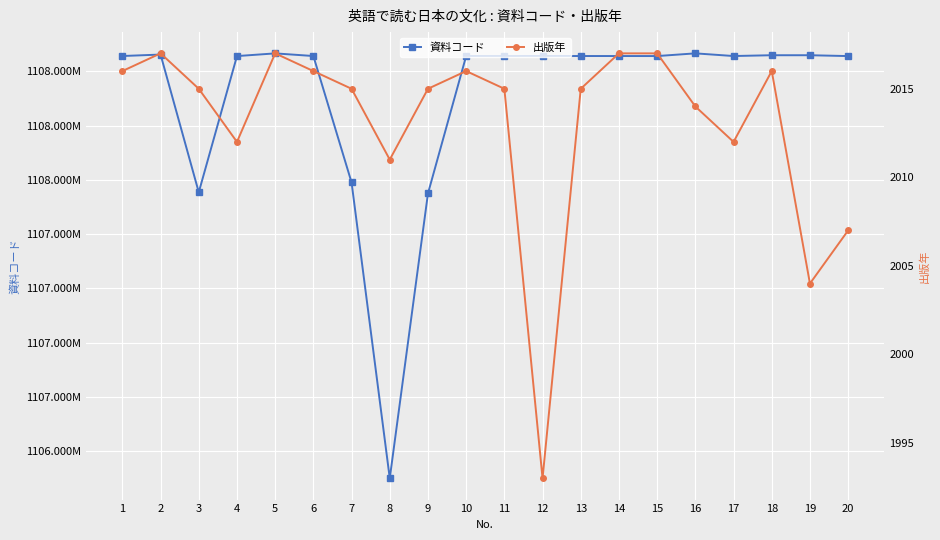

Which category has the highest value across all series?

16